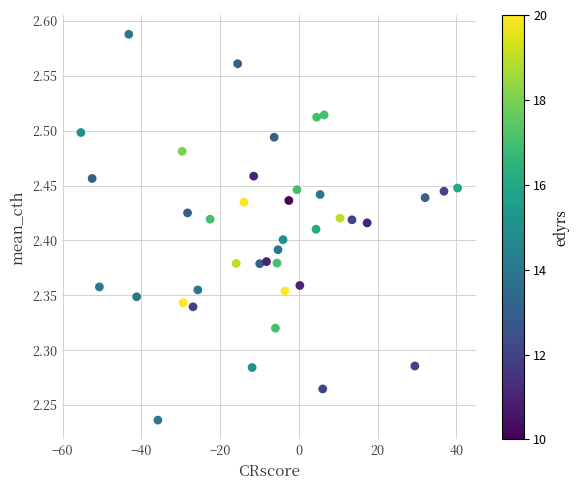

What is the range of X values (max minus min)?

95.7